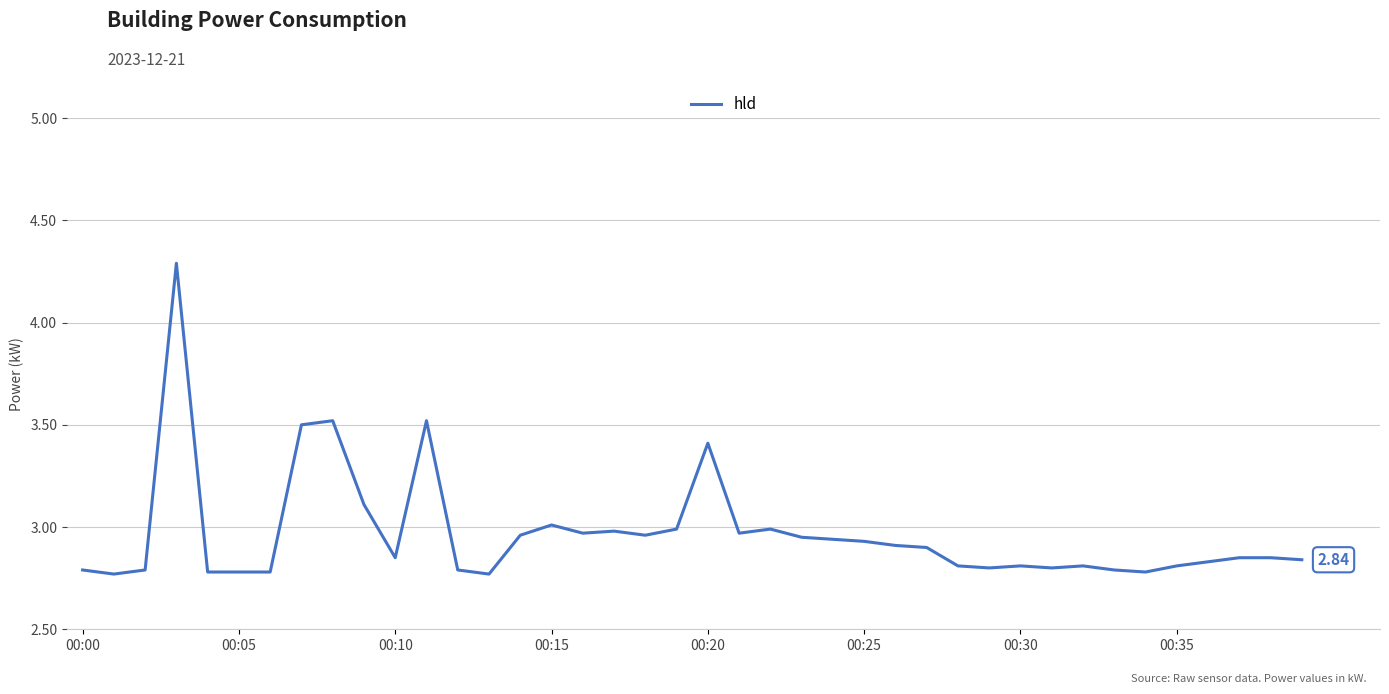

True or false: the data has more than 1 interior local peaks.

True